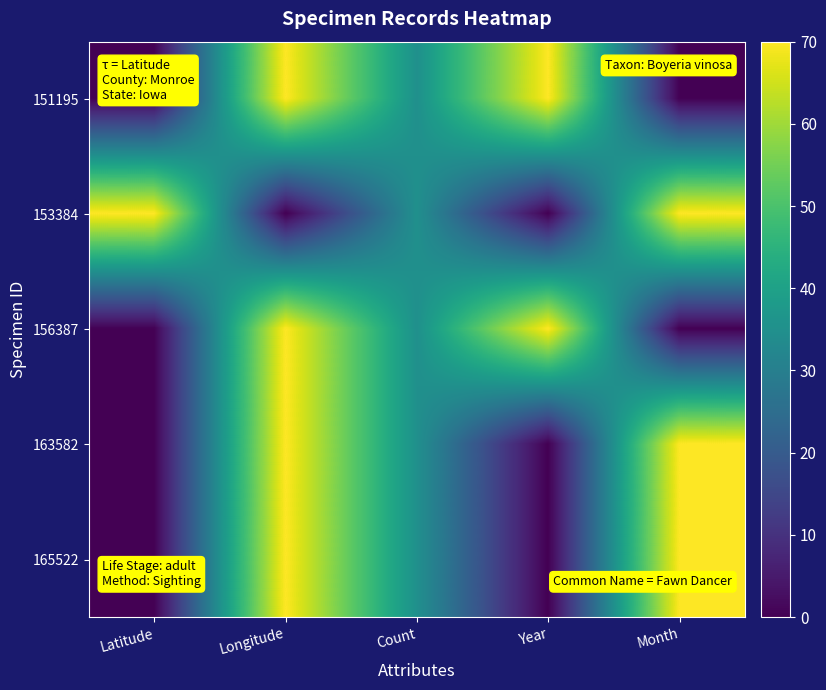

At which category is the sum across all series the highest?

Longitude